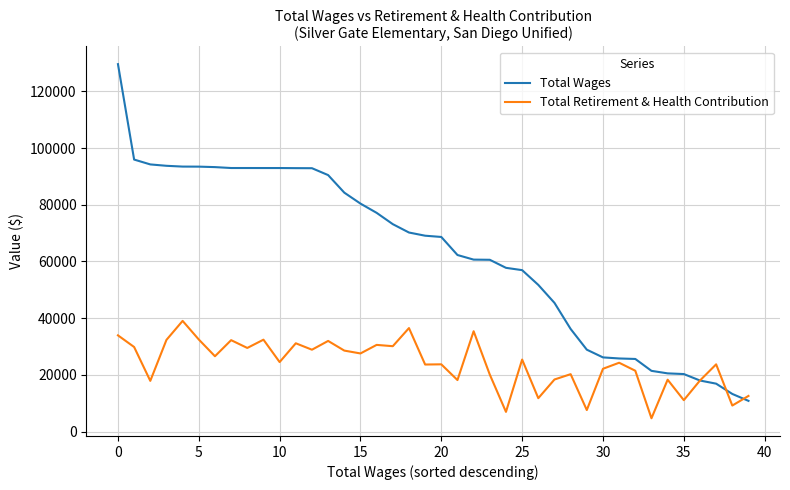

What is the lowest value of the Total Wages series?

10832